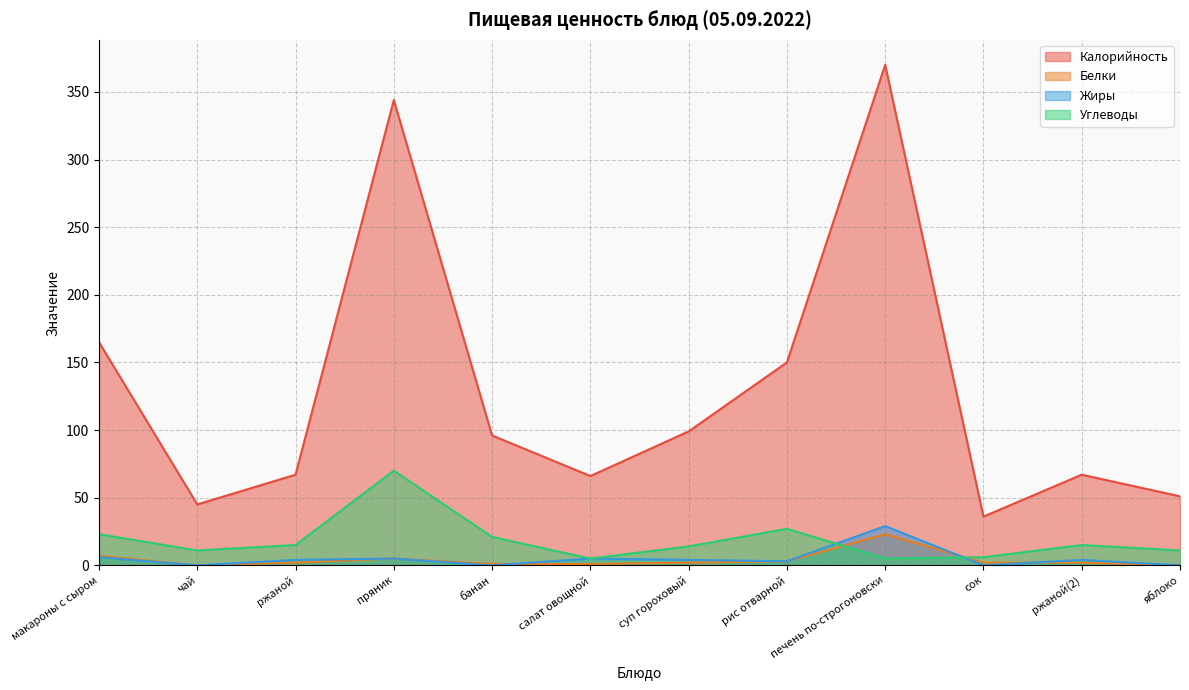

Reading left to right, extract all data points from this chart.

Калорийность: макароны с сыром=165	чай=45	ржаной=67	пряник=344	банан=96	салат овощной=66	суп гороховый=99	рис отварной=150	печень по-строгоновски=370	сок=36	ржаной(2)=67	яблоко=51
Белки: макароны с сыром=7	чай=0	ржаной=2	пряник=5	банан=1	салат овощной=1	суп гороховый=2	рис отварной=3	печень по-строгоновски=23	сок=2	ржаной(2)=2	яблоко=0
Жиры: макароны с сыром=6	чай=0	ржаной=4	пряник=5	банан=0	салат овощной=5	суп гороховый=4	рис отварной=3	печень по-строгоновски=29	сок=0	ржаной(2)=4	яблоко=0
Углеводы: макароны с сыром=23	чай=11	ржаной=15	пряник=70	банан=21	салат овощной=5	суп гороховый=14	рис отварной=27	печень по-строгоновски=5	сок=6	ржаной(2)=15	яблоко=11